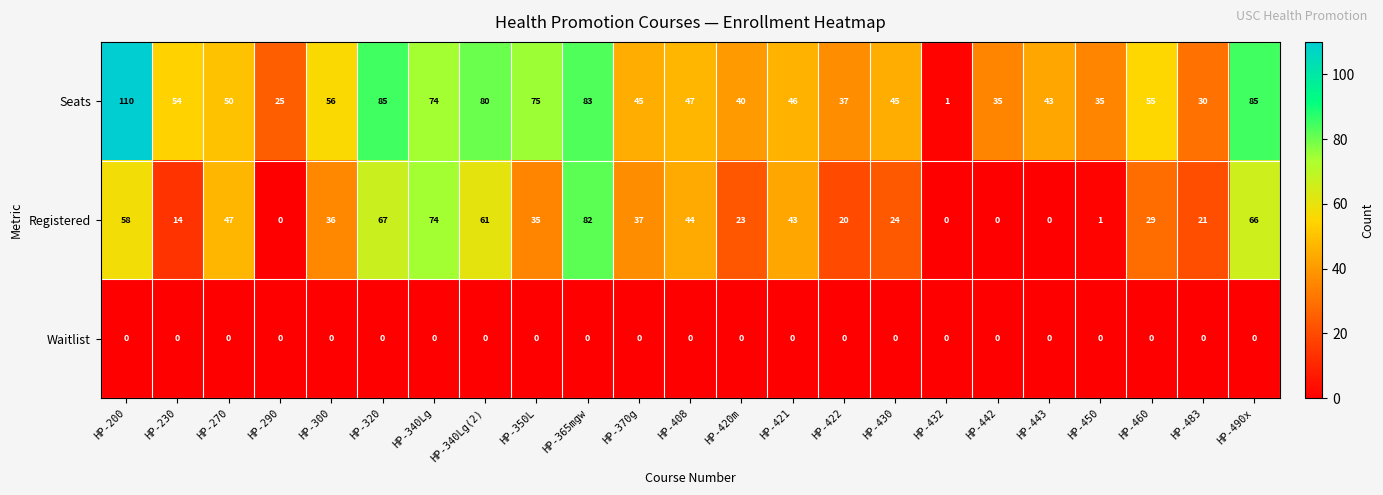

True or false: Registered has a value of 76 at HP-270.

False